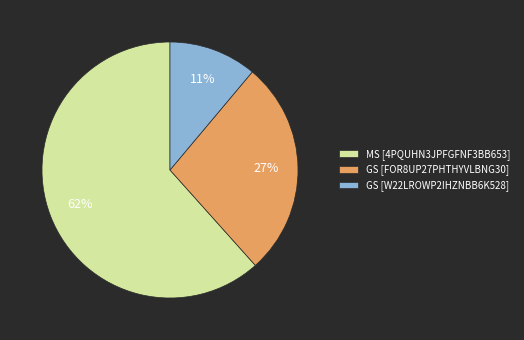

To the nearest percent, what is the difference between the largest and smallest slice percentages?

51%